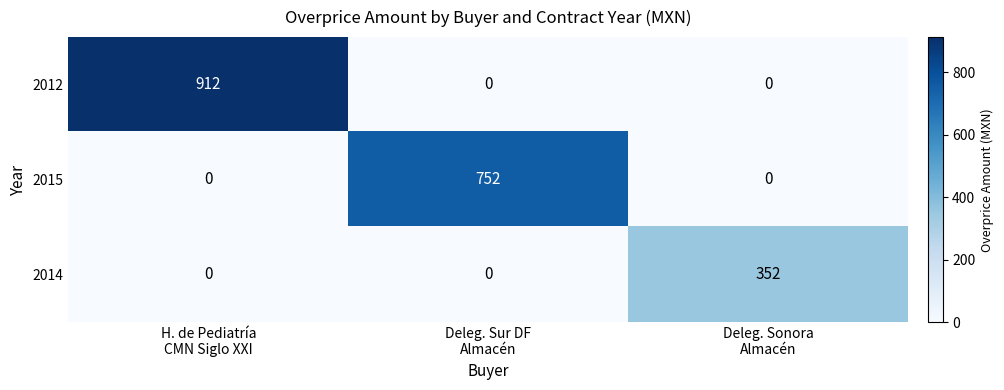

What is the sum of all 2012 values?

912